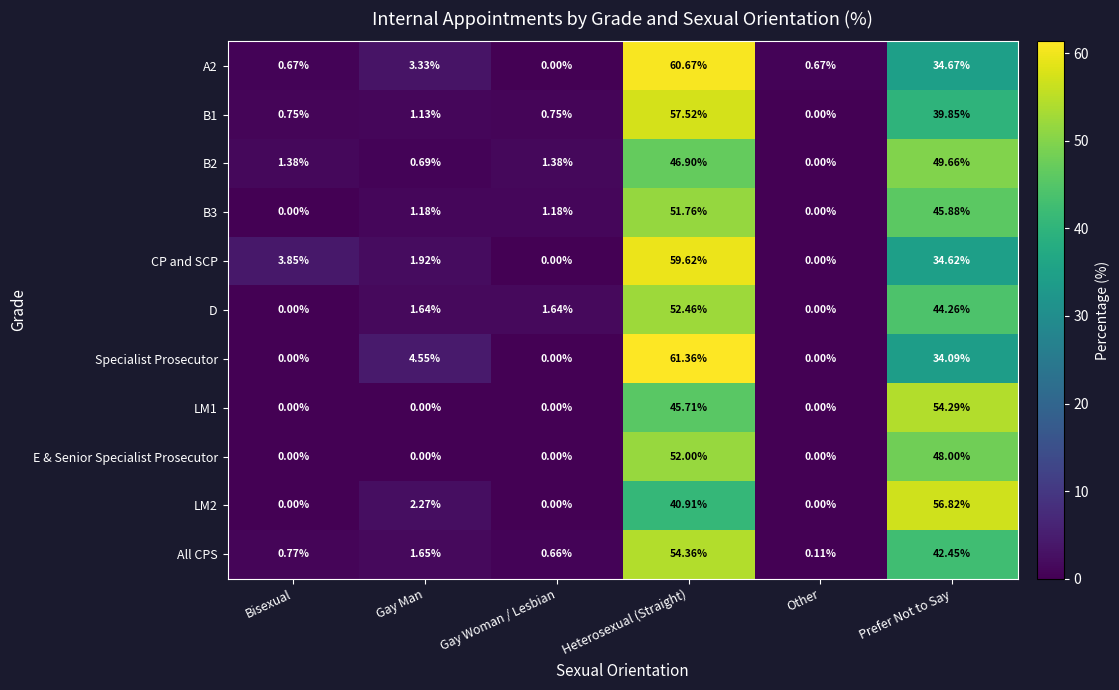

Where does the B2 series first go above 1?

Bisexual